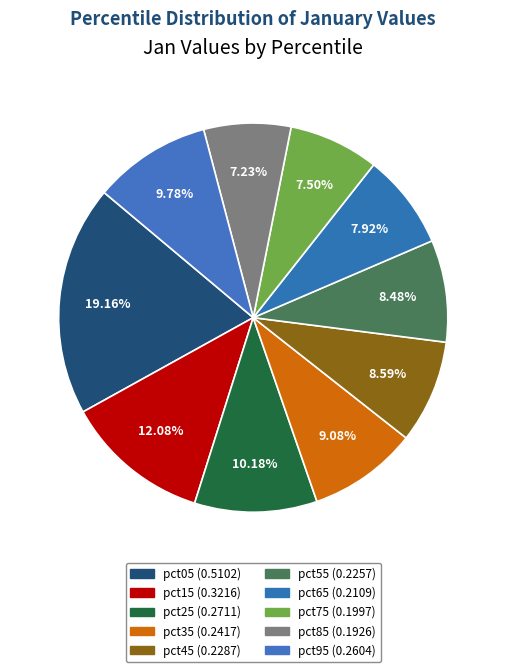

Which category has the smallest portion of the pie?

pct85